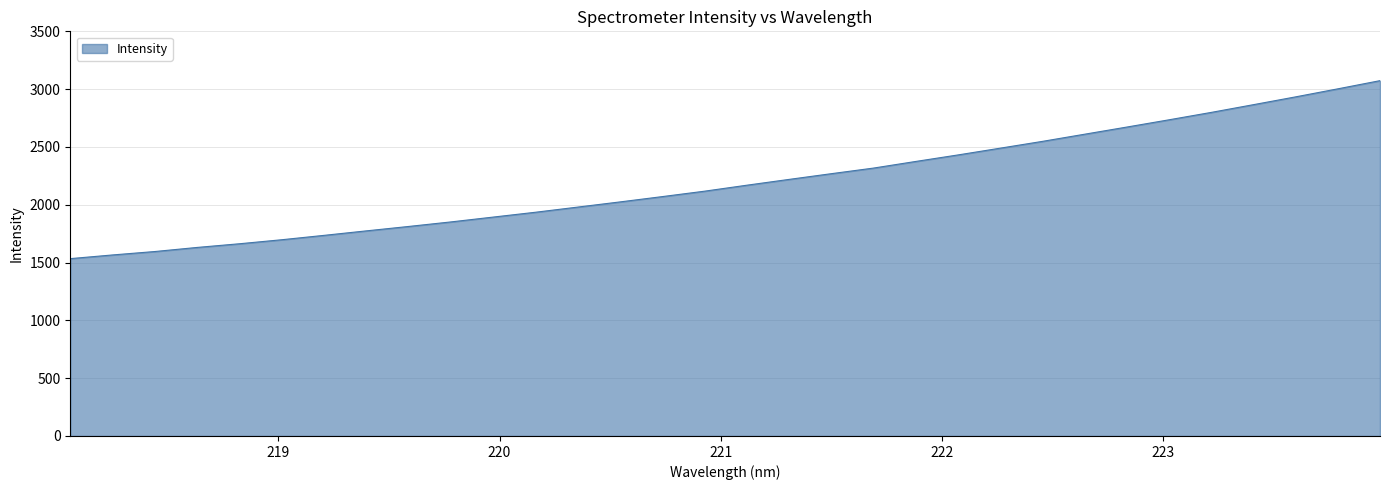

What is the sum of all values?

70385.6